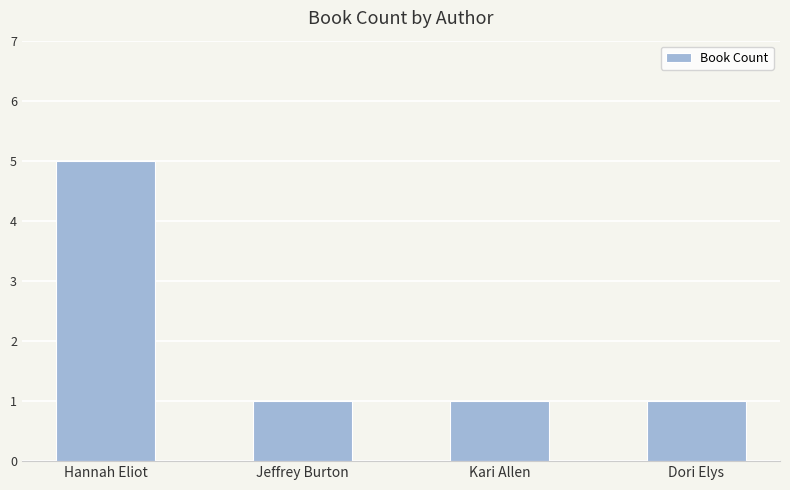

Are the bars horizontal?

No